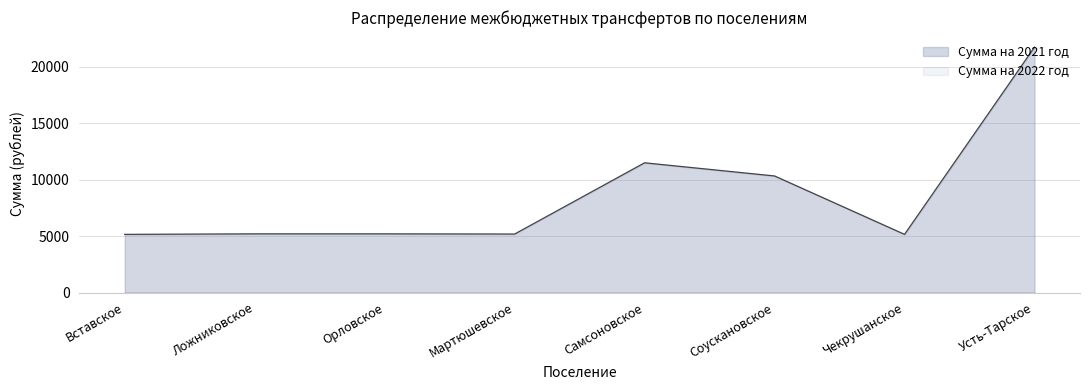

Read the value at Мартюшевское.

5186.2